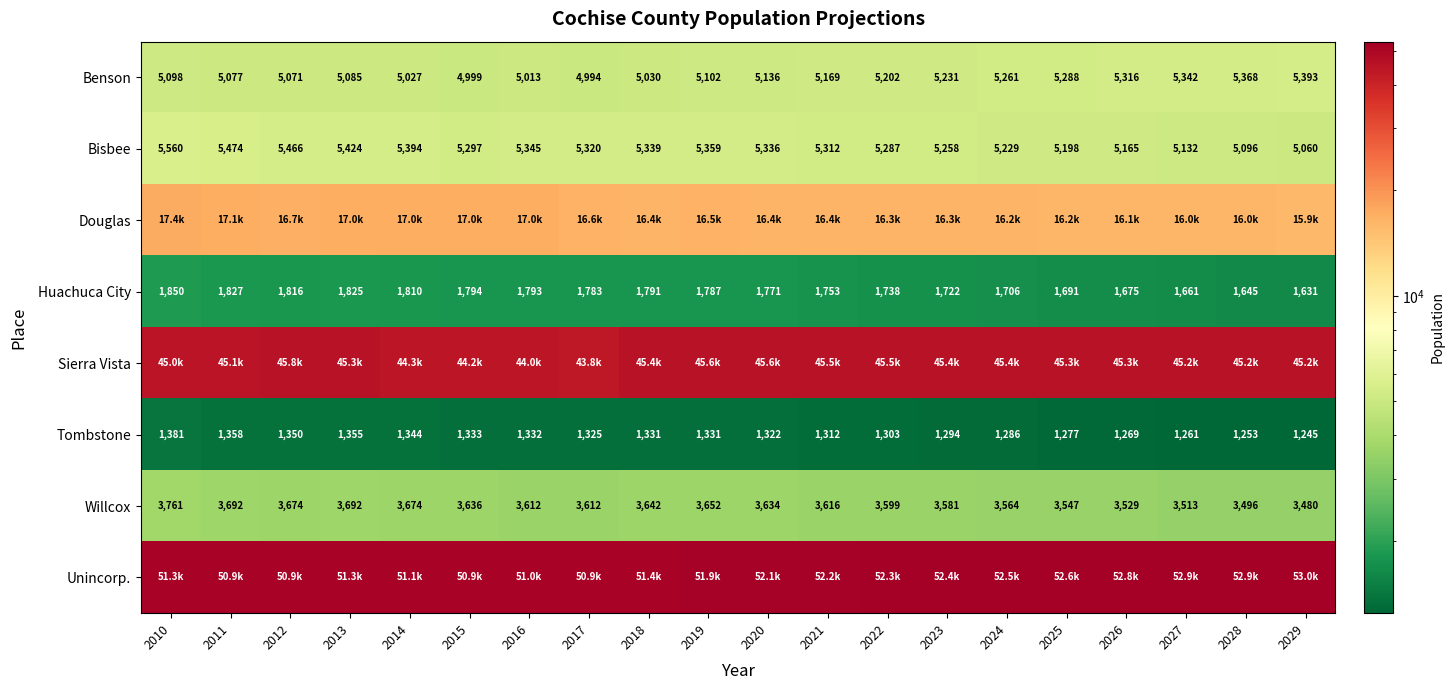

What is the difference between the second highest and minimum values in the Huachuca City series?

196.0